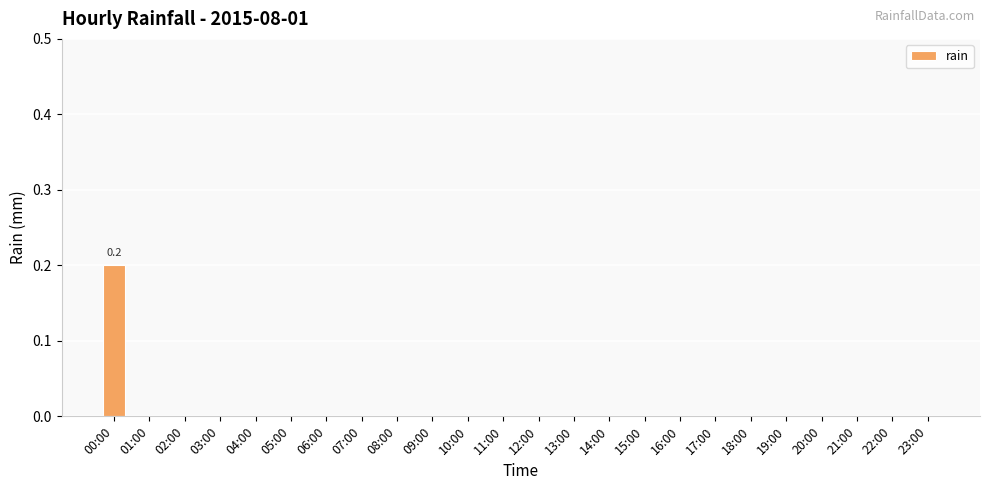

What is the maximum value shown in the chart?

0.2